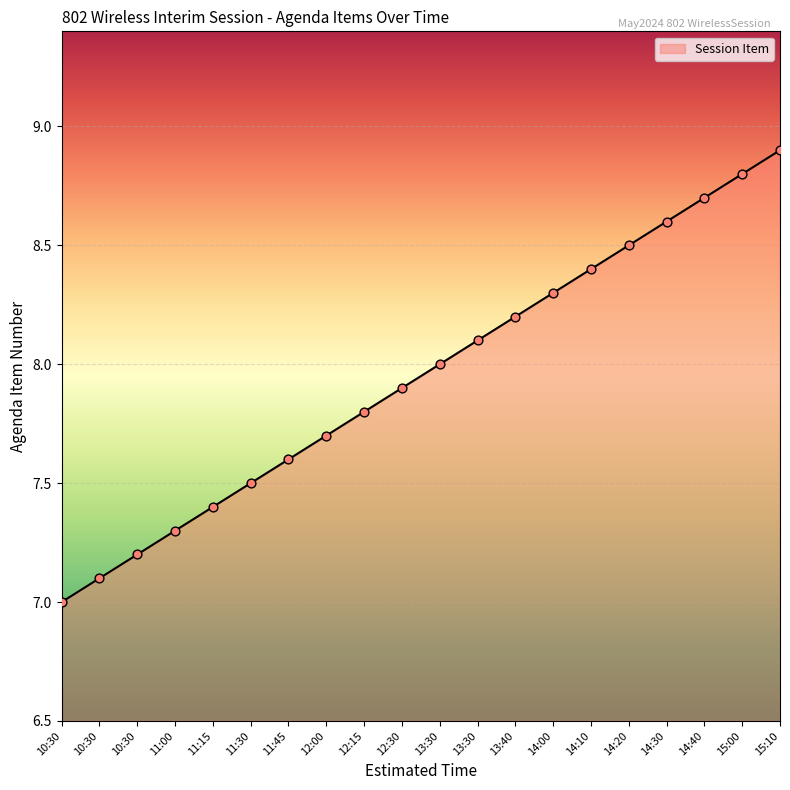

Is this an area chart (filled region under the line)?

Yes